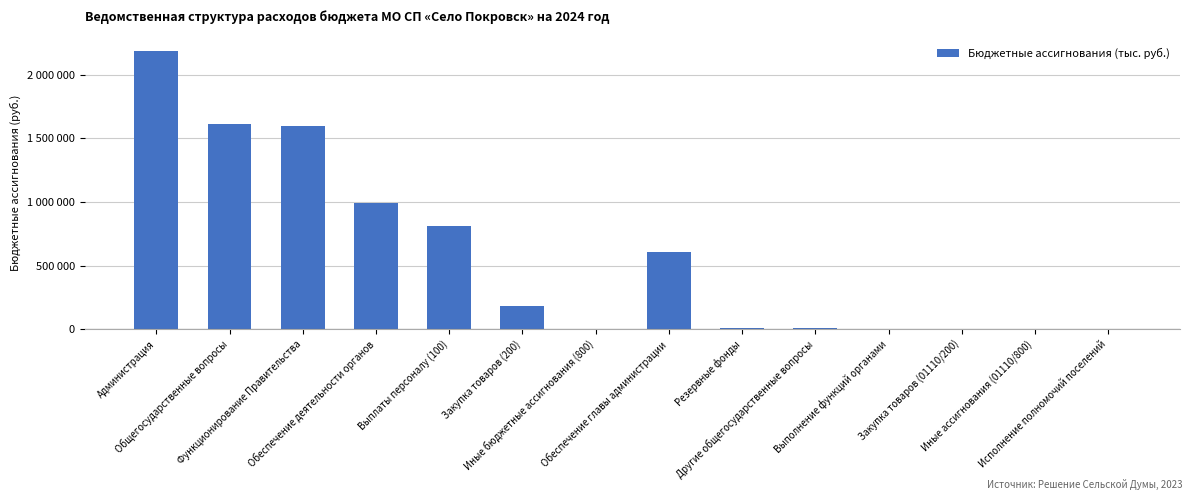

What position from the right is Выплаты персоналу (100)?

10